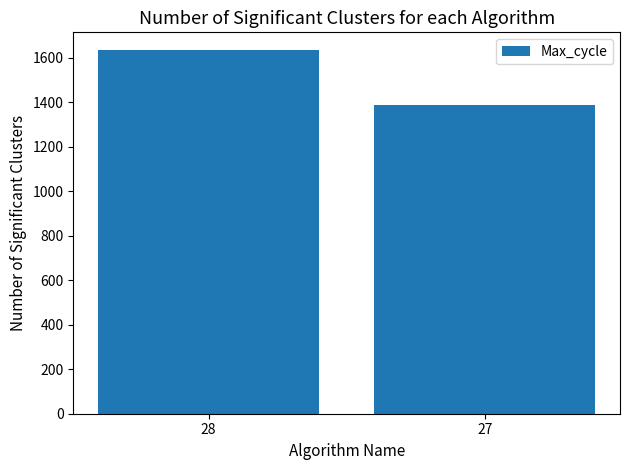

Which category has the lowest value across all series?

27